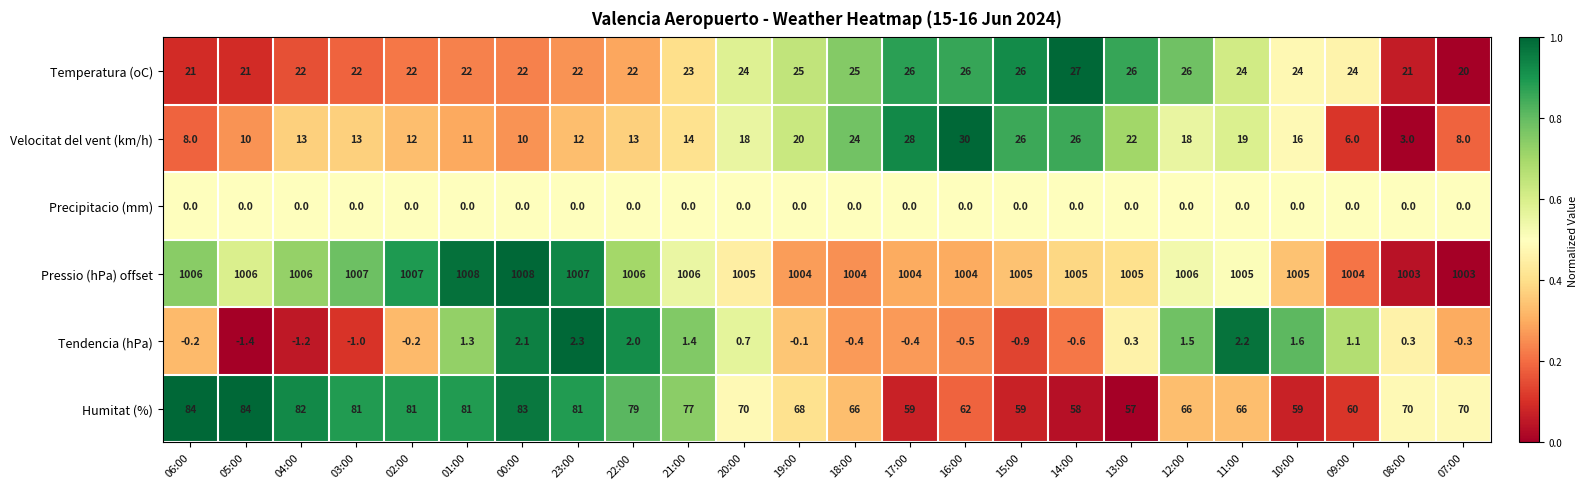

What is the sum of the Tendencia (hPa) values at 01:00 and 08:00?

1.6